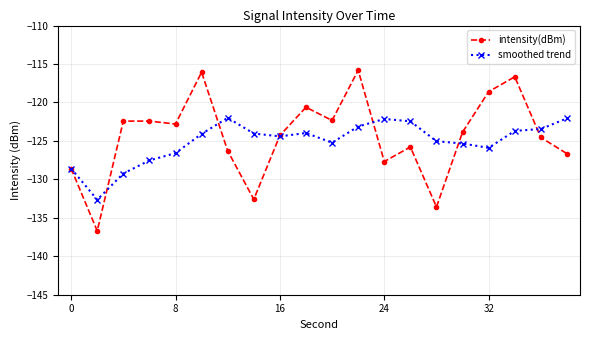

How many series are shown in this chart?

2